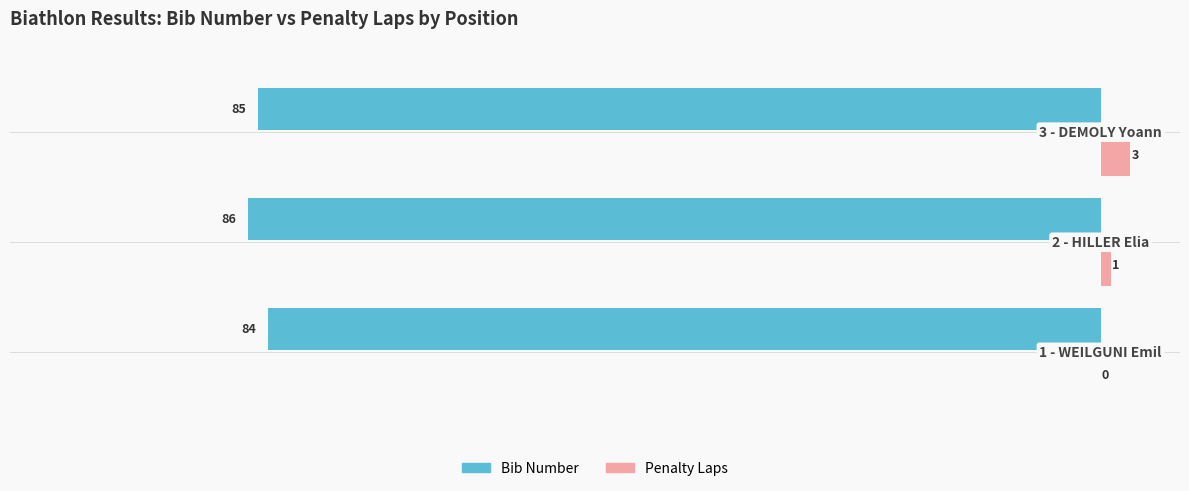

What is the maximum value for Penalty Laps?

3